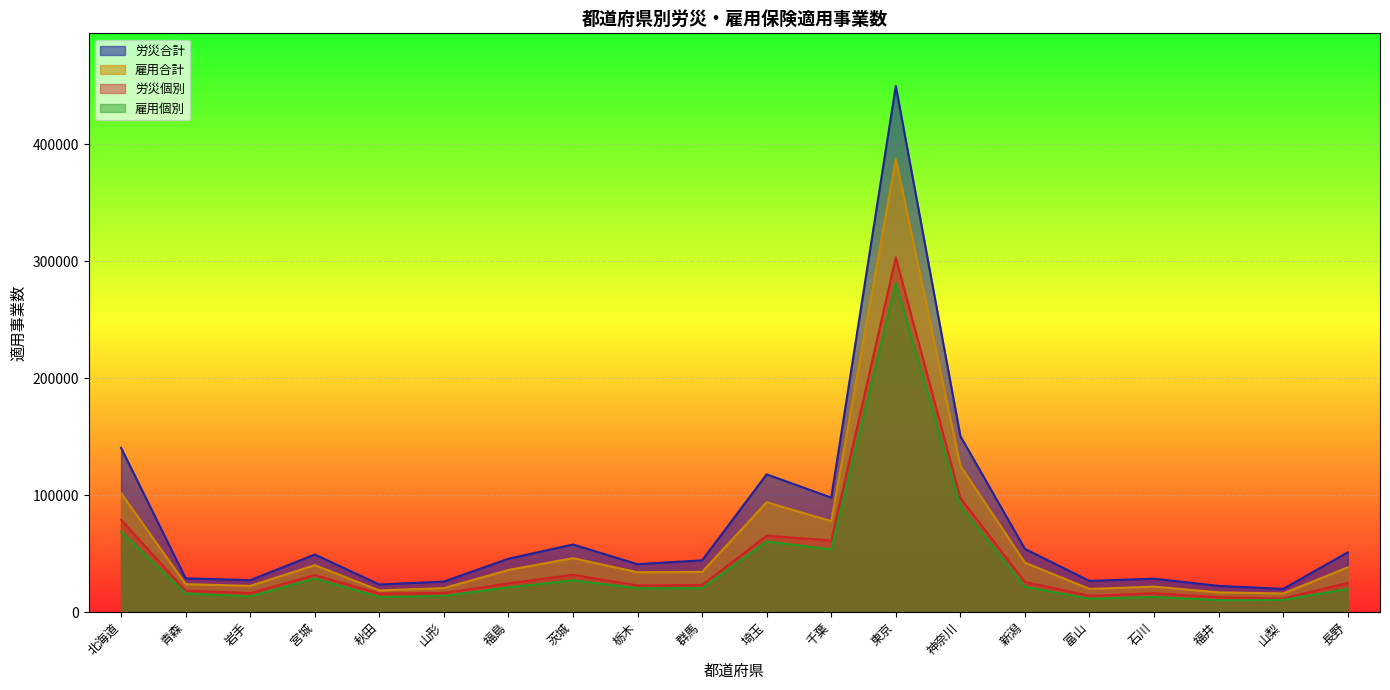

Reading left to right, extract all data points from this chart.

労災個別: 78865	18317	16118	31655	15811	16243	24509	31855	22743	23058	65319	61138	303245	97694	25685	13847	16061	12674	11520	24938
労災合計: 140423	28834	27208	49192	23536	26047	45582	57753	40879	44232	117750	97854	449988	150500	53964	26592	28523	22322	19766	51027
雇用個別: 68753	15858	13399	28642	12802	13796	21117	27088	20390	20452	60401	53537	281362	90912	21586	11374	12917	10121	10340	19737
雇用合計: 101685	23847	22337	40081	18488	20466	35989	46037	34018	34265	93884	77685	387376	125035	42249	19767	21726	16812	15859	38175